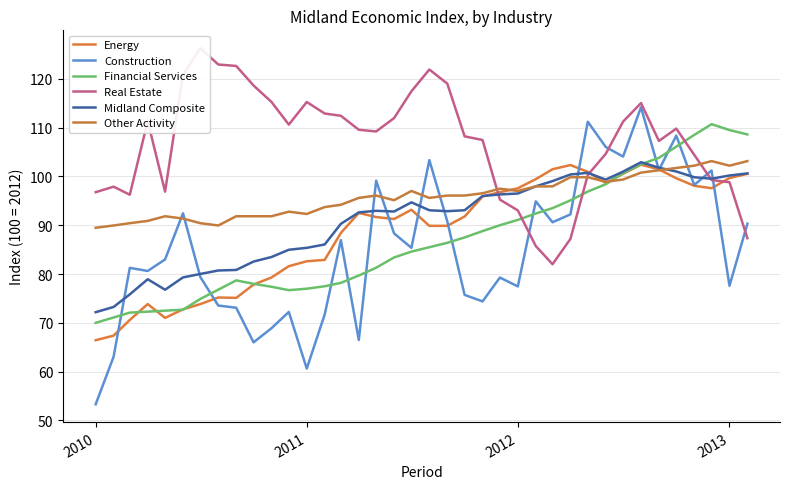

True or false: Midland Composite has more than 1 points higher than both neighbors.

True